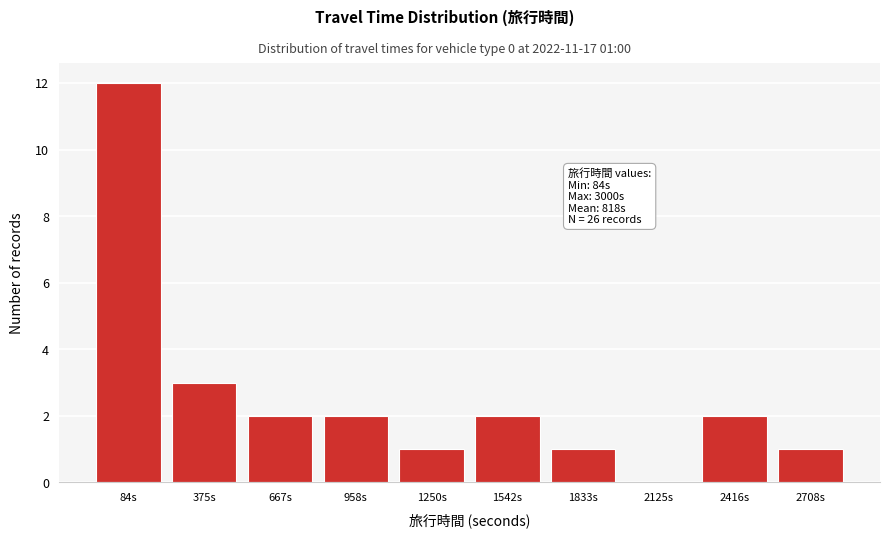

Reading right to left, what are all the values shown in this chart?

2708s=1	2416s=2	2125s=0	1833s=1	1542s=2	1250s=1	958s=2	667s=2	375s=3	84s=12